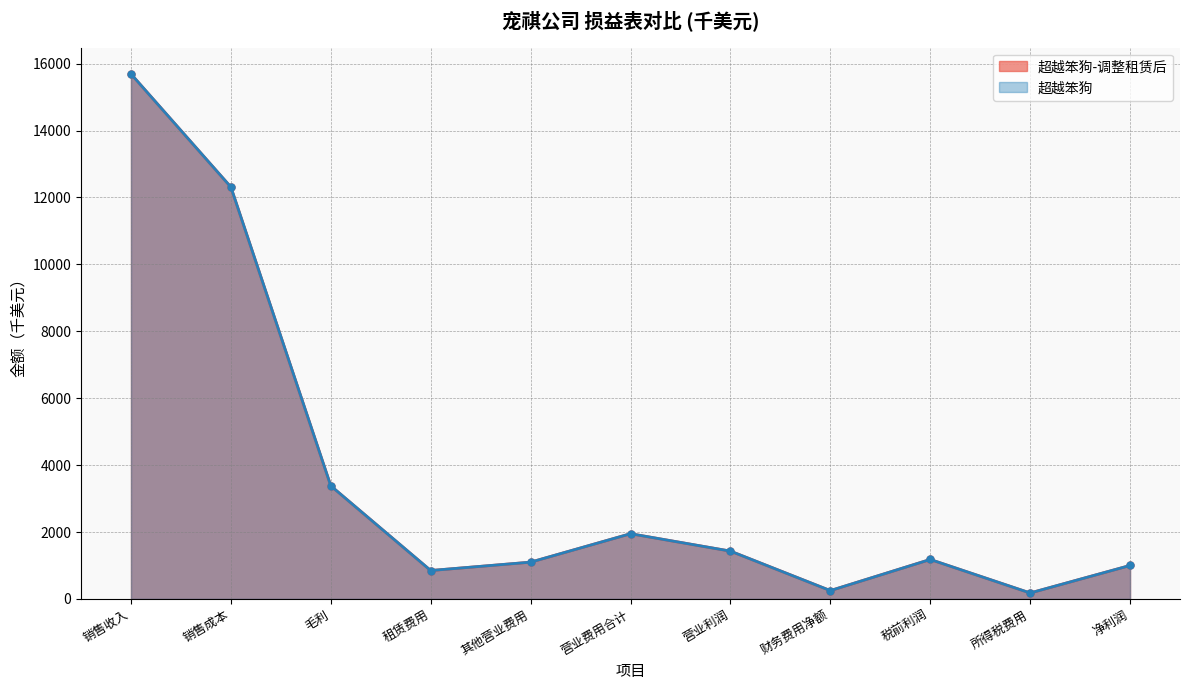

True or false: 超越笨狗 has more than 0 interior local peaks.

True